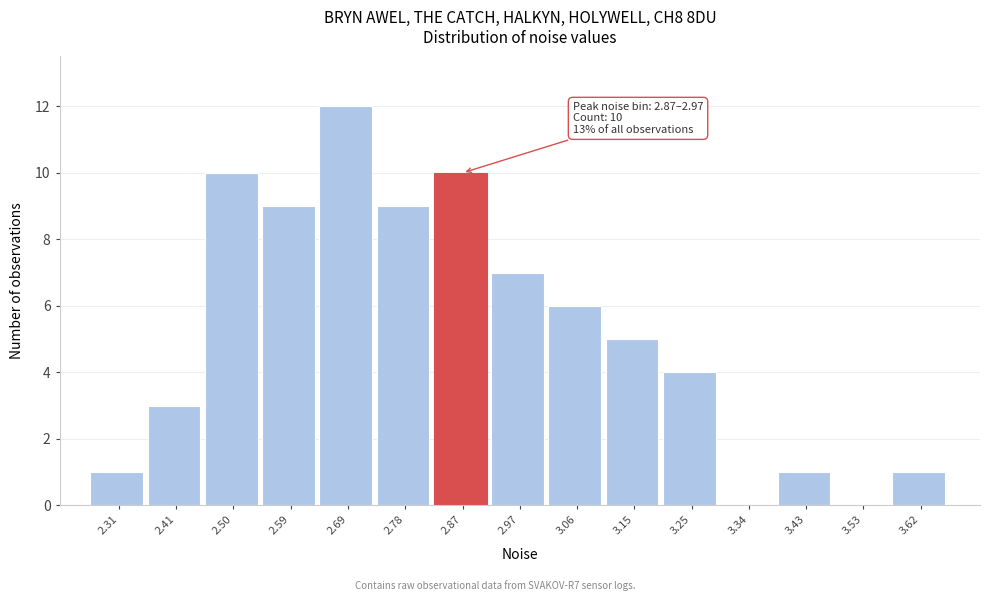

Reading right to left, what are all the values shown in this chart?

3.62=1	3.53=0	3.43=1	3.34=0	3.25=4	3.15=5	3.06=6	2.97=7	2.87=10	2.78=9	2.69=12	2.59=9	2.50=10	2.41=3	2.31=1